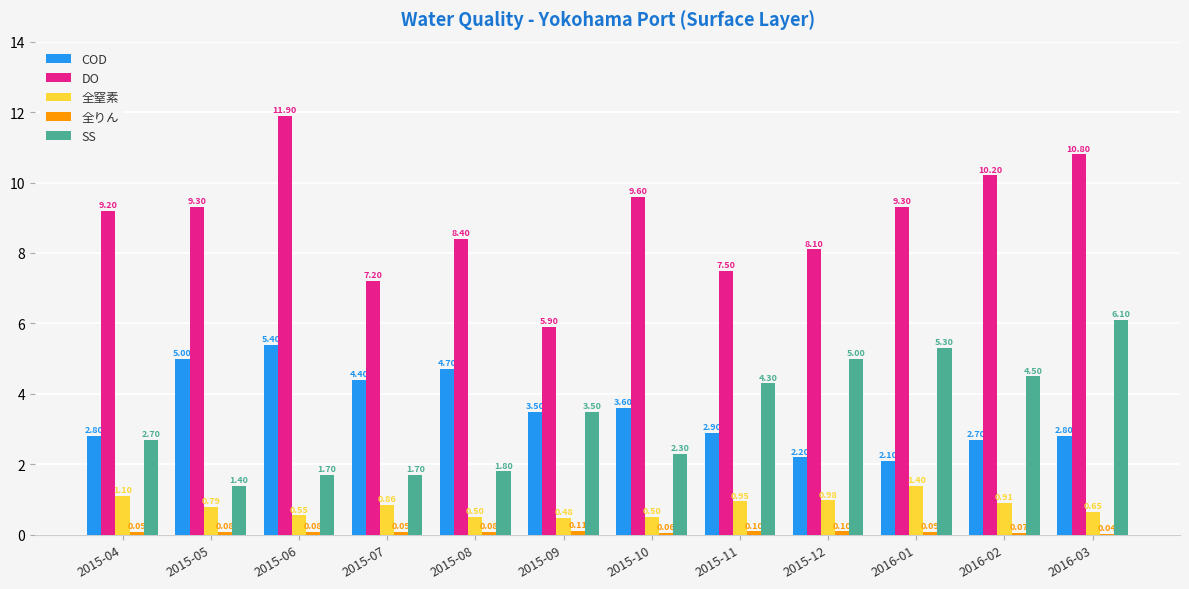

What is the sum of all SS values?

40.3